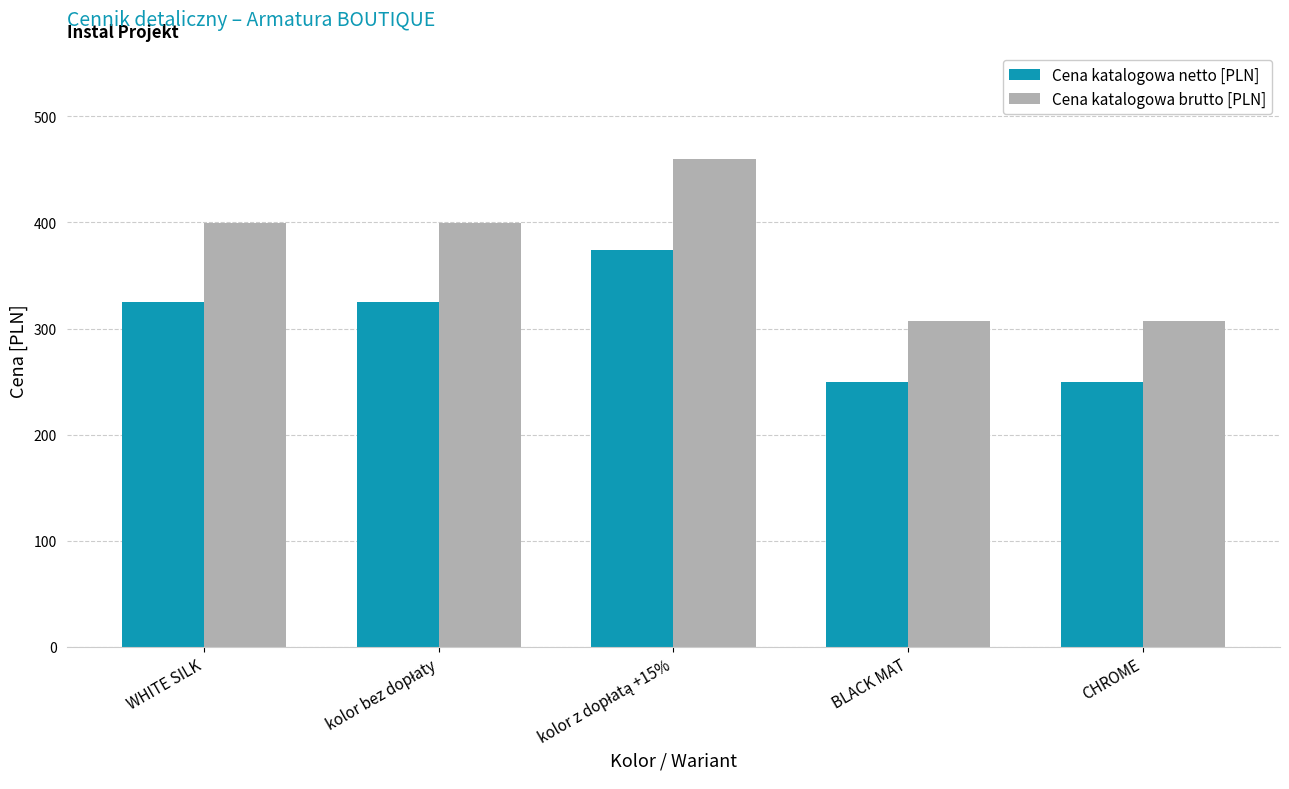

Rank the series by their average value, from highest to lowest.

Cena katalogowa brutto [PLN], Cena katalogowa netto [PLN]